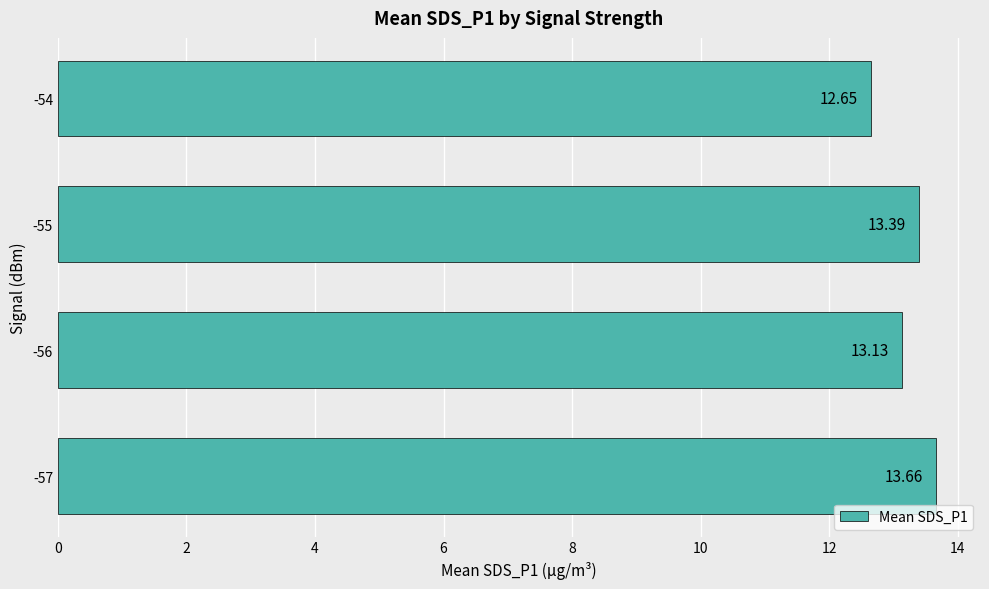

List the labels in order of value, smallest first.

-54, -56, -55, -57